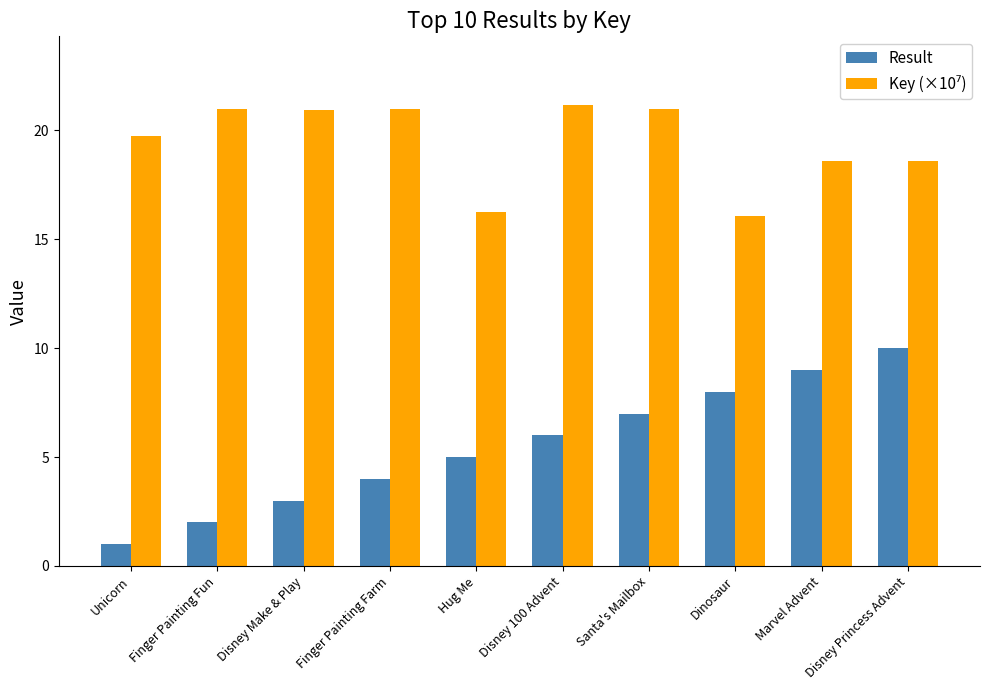

At which label does Result reach its peak?

Disney Princess Advent